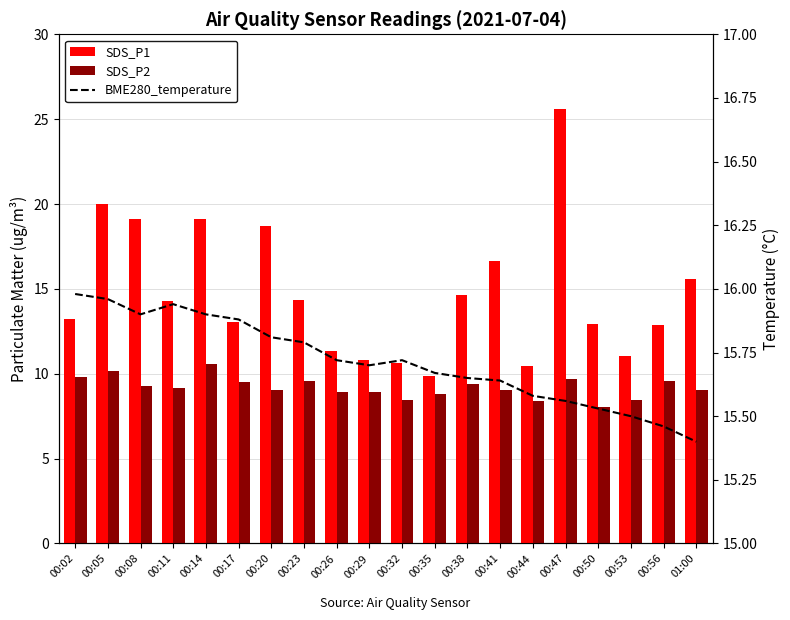

How many data points in SDS_P2 are above 9?

13